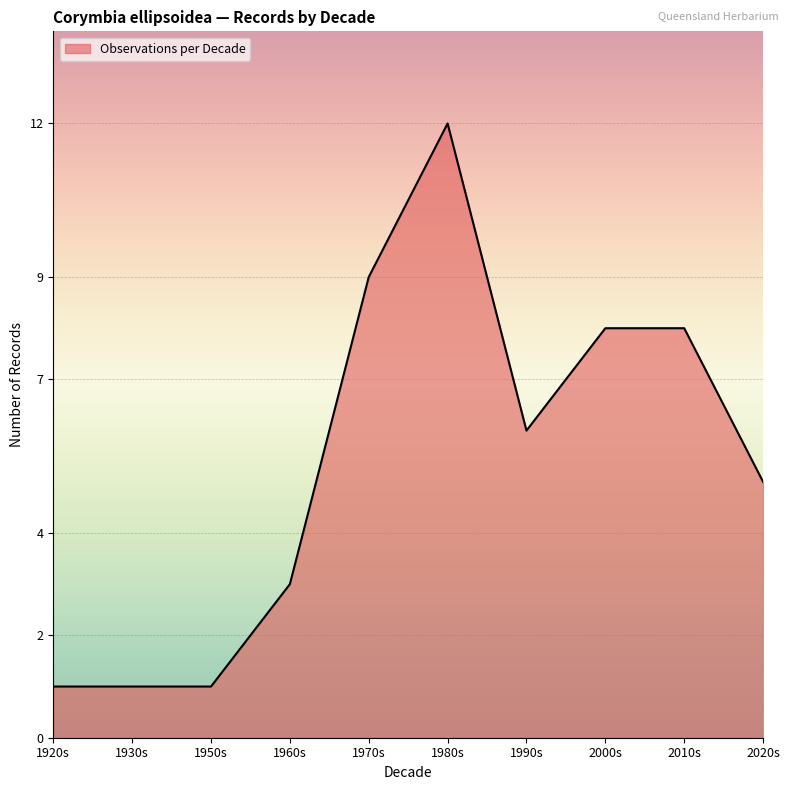

What is the greatest value displayed?

12